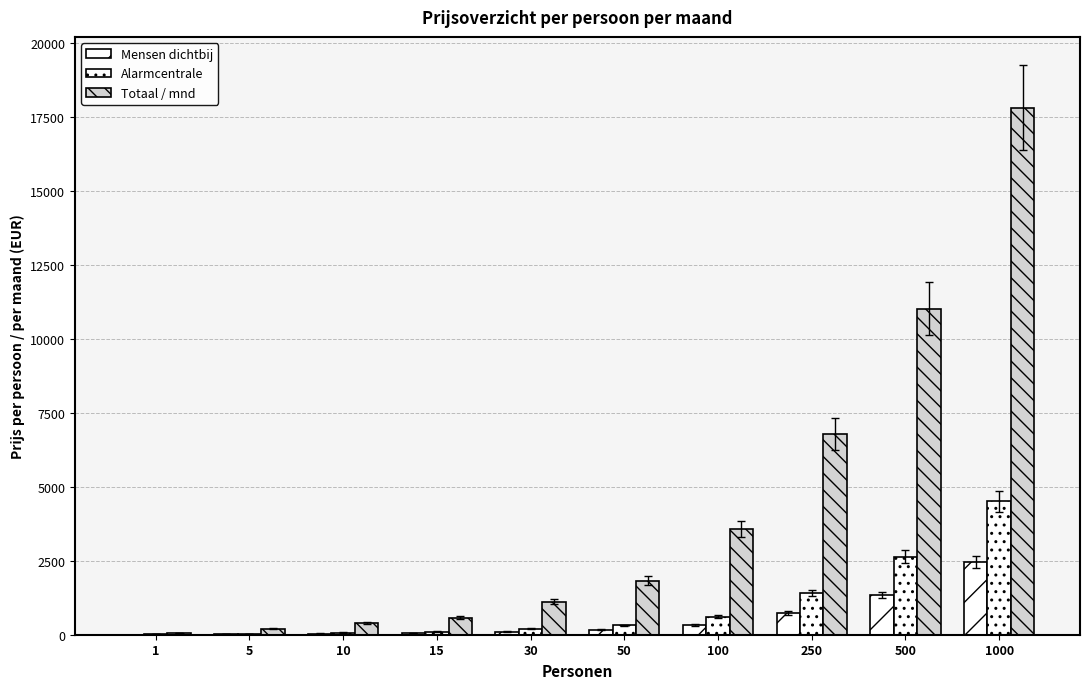

What is the minimum value shown in the chart?

6.4